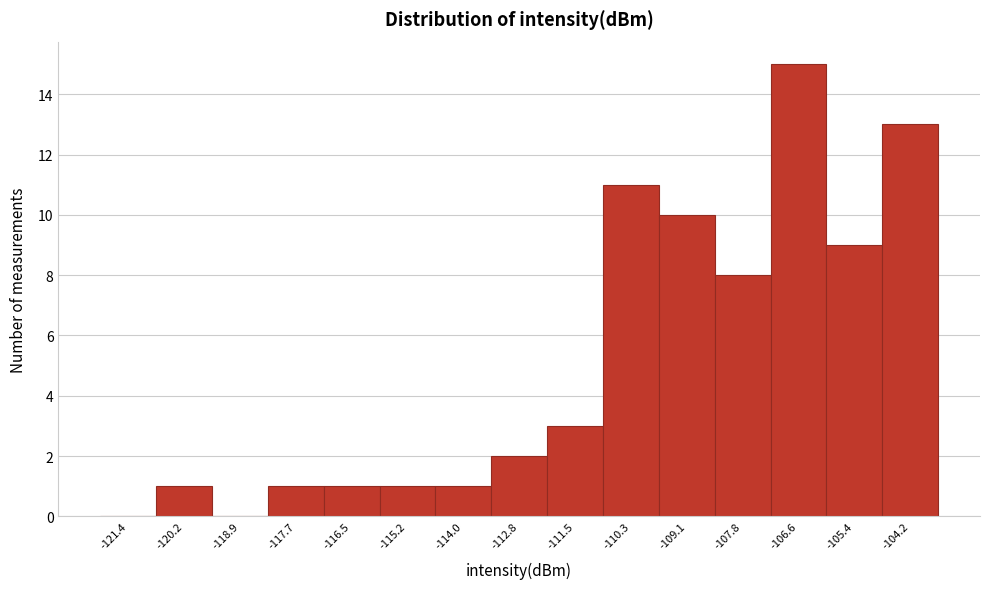

Which range on the x-axis has the tallest bar?

-107.2 to -106.0